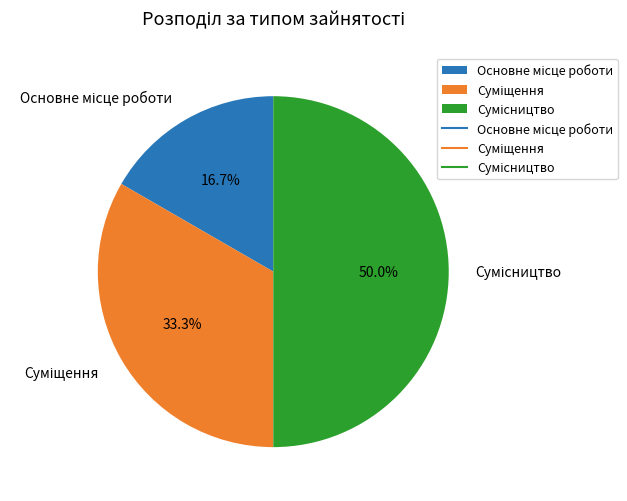

True or false: Основне місце роботи accounts for 24% of the total.

False